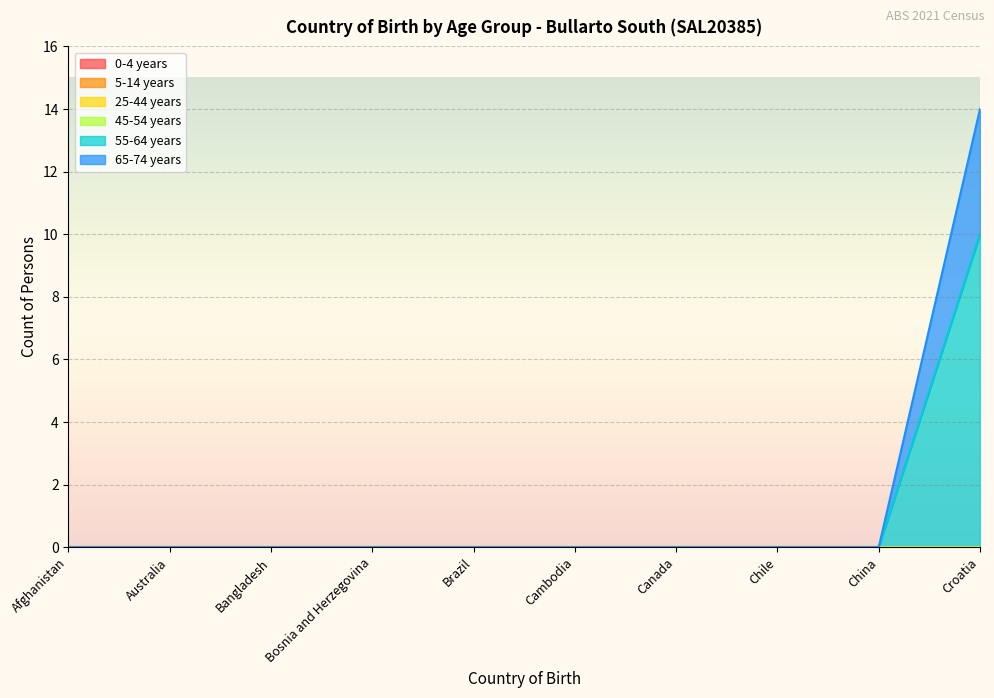

Reading left to right, list all the values displayed in this chart.

0-4 years: 0	0	0	0	0	0	0	0	0	0
5-14 years: 0	0	0	0	0	0	0	0	0	0
25-44 years: 0	0	0	0	0	0	0	0	0	0
45-54 years: 0	0	0	0	0	0	0	0	0	0
55-64 years: 0	0	0	0	0	0	0	0	0	10
65-74 years: 0	0	0	0	0	0	0	0	0	4